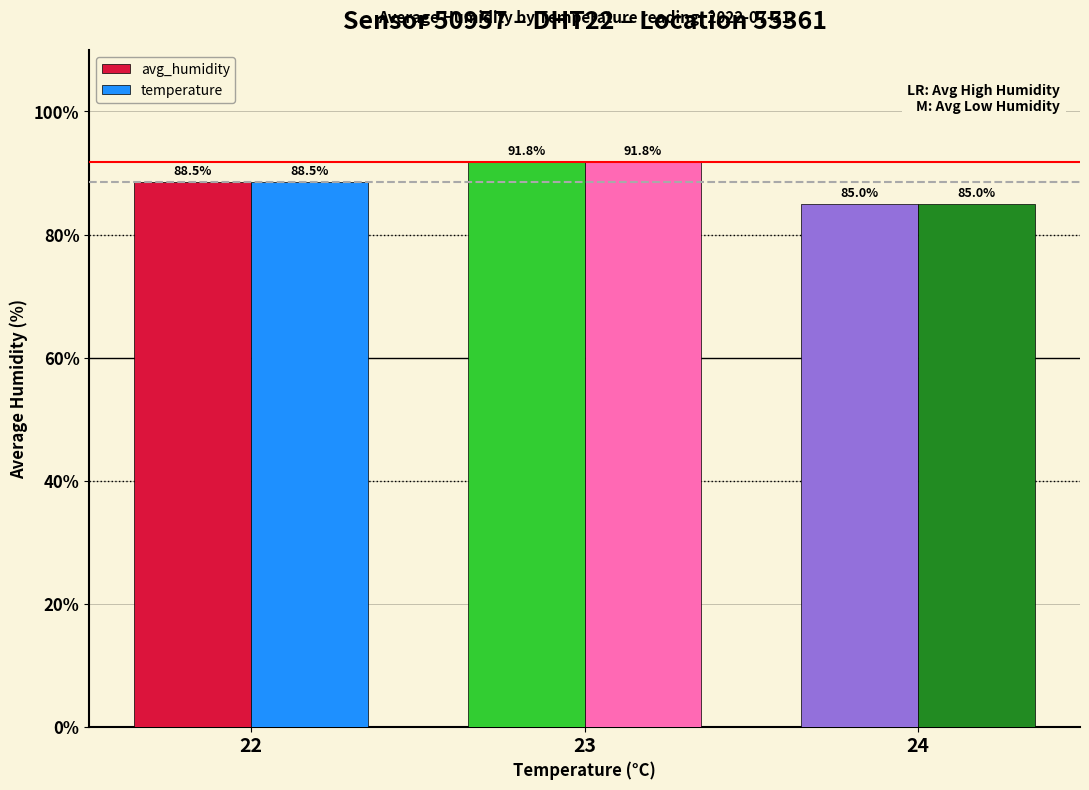

Which category has the lowest value across all series?

24